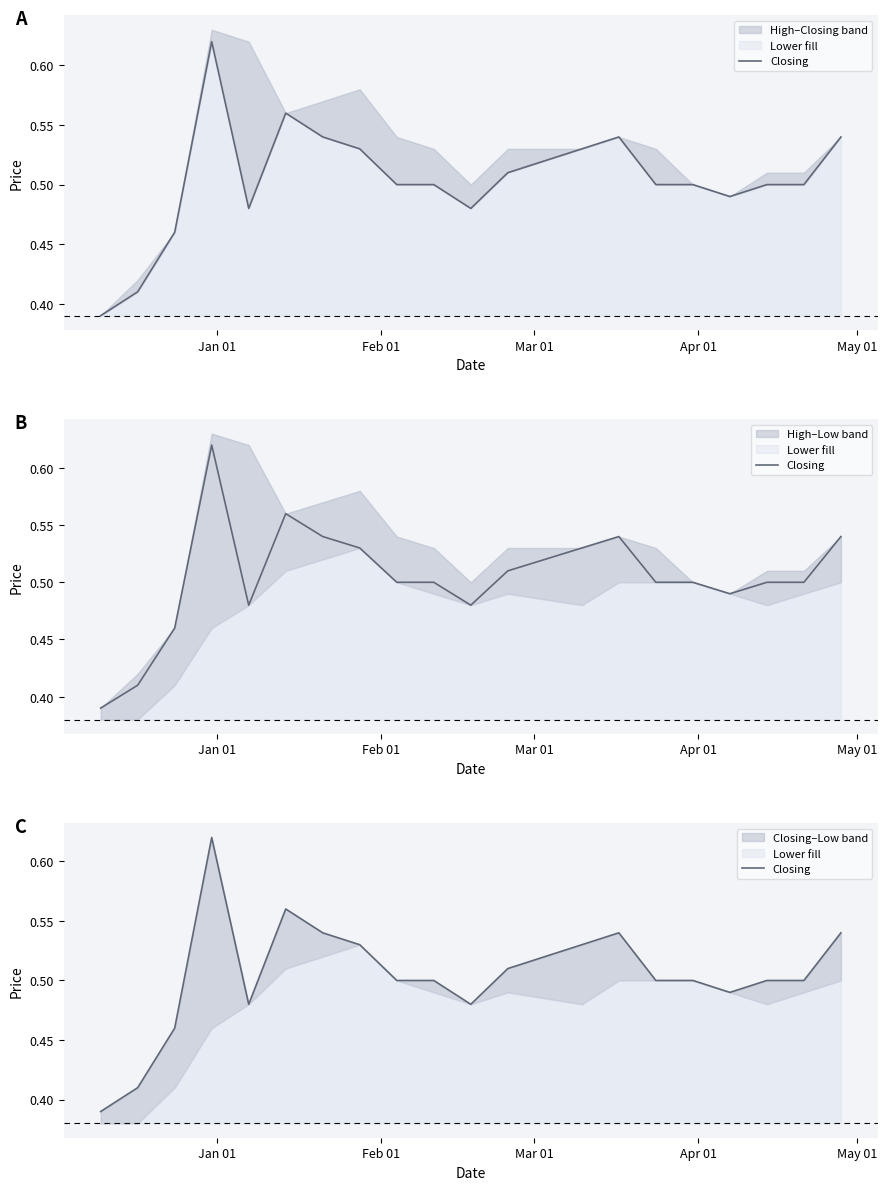

Reading left to right, list all the values displayed in this chart.

0.4	0.4	0.5	0.6	0.5	0.6	0.5	0.5	0.5	0.5	0.5	0.5	0.5	0.5	0.5	0.5	0.5	0.5	0.5	0.5